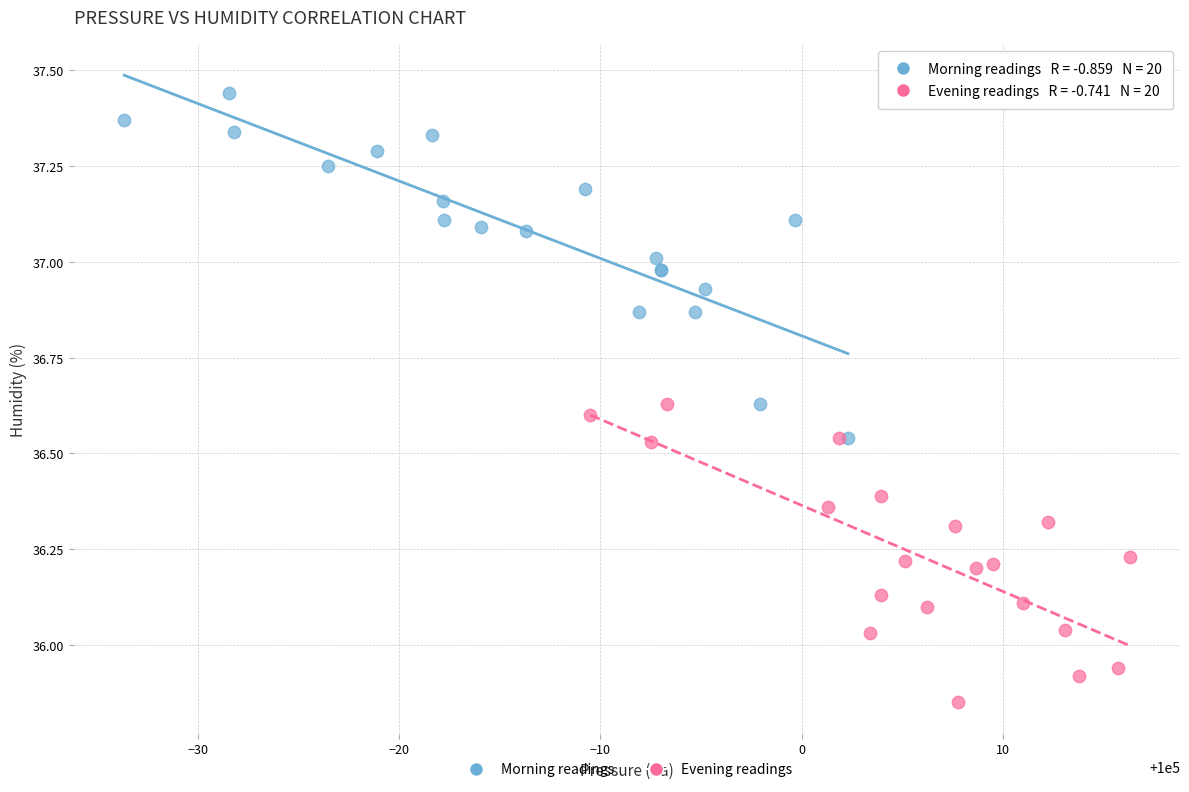

Which series has the widest spread of Y values?

Morning readings